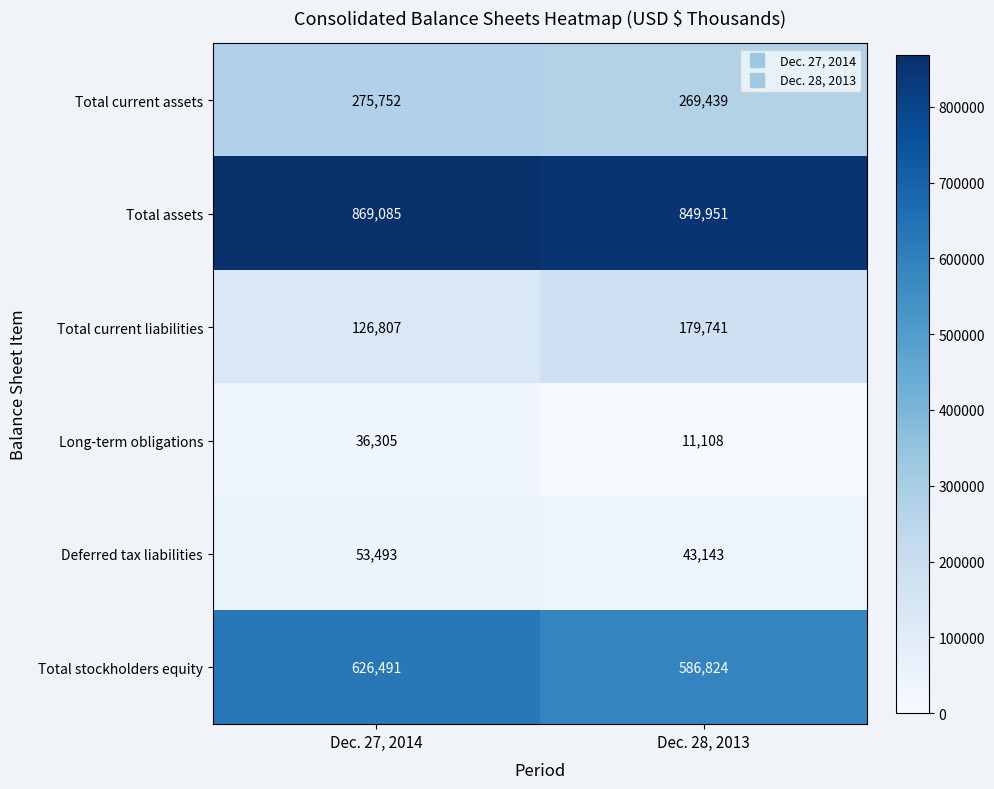

Rank the series by their maximum value, from highest to lowest.

Total assets, Total stockholders equity, Total current assets, Total current liabilities, Deferred tax liabilities, Long-term obligations